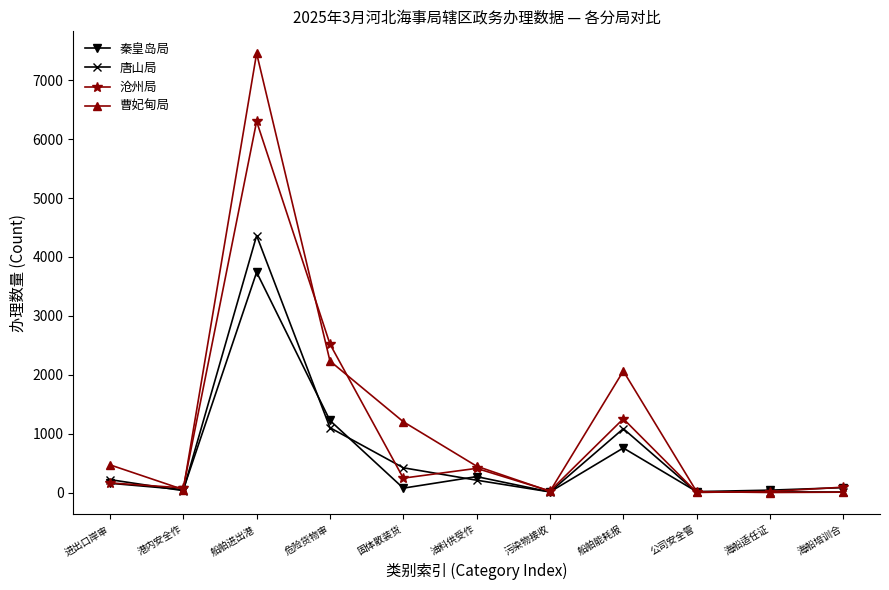

List the series in order of their peak value, lowest first.

秦皇岛局, 唐山局, 沧州局, 曹妃甸局